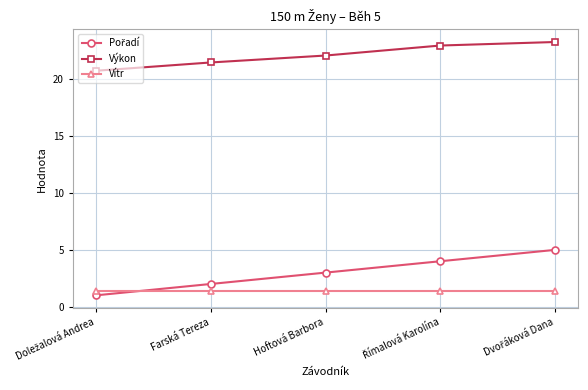

True or false: Výkon has more than 2 points higher than both neighbors.

False